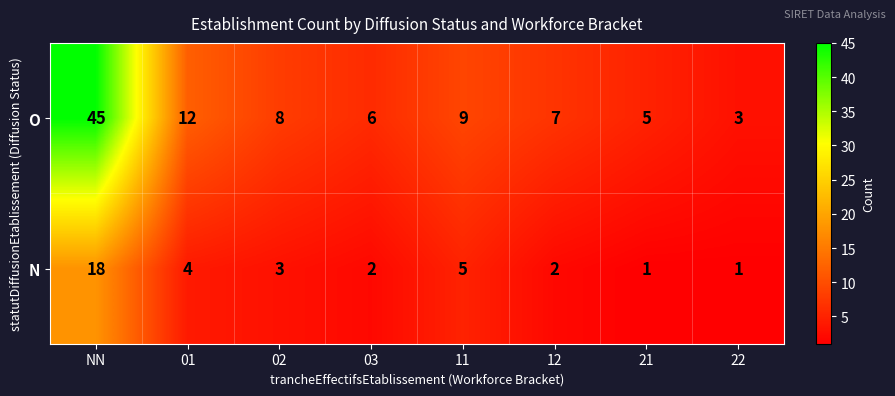

What is the highest value of the O series?

45